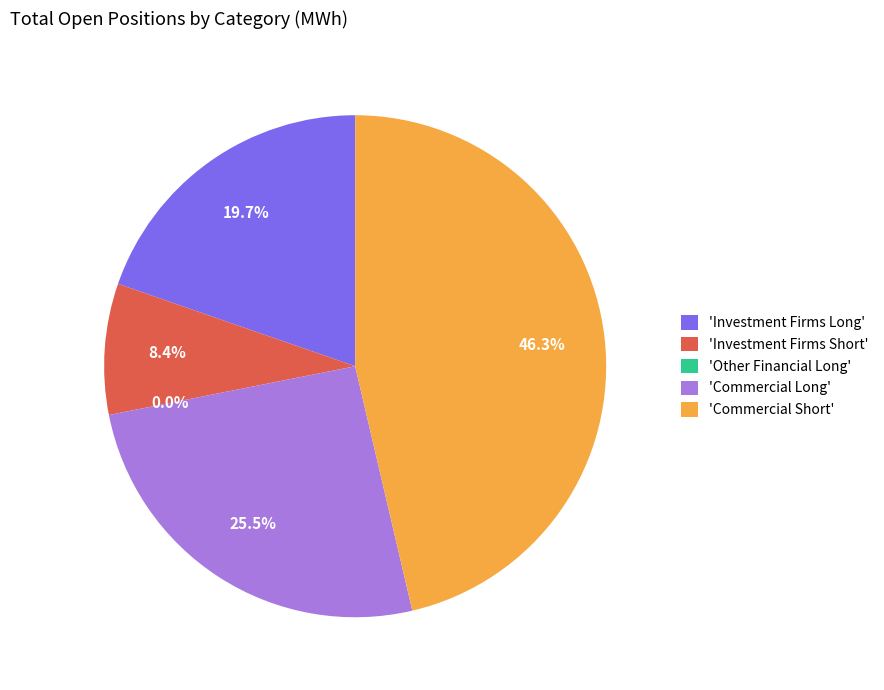

How many segments does this pie chart have?

5